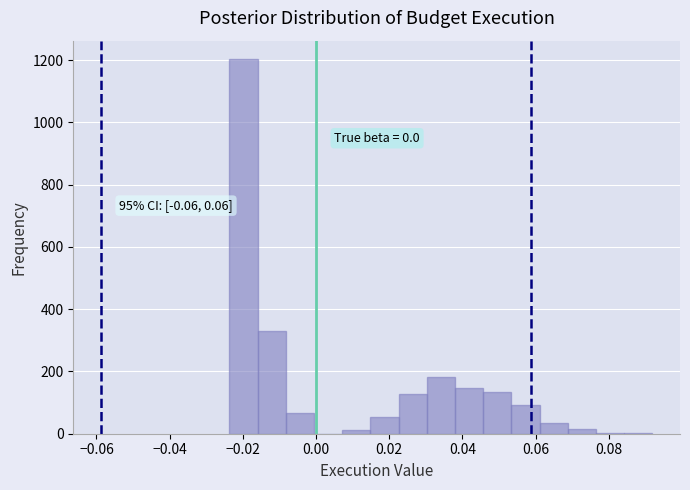

Read against the x-axis, roughly where is the centre of the tallest bar?

-0.020